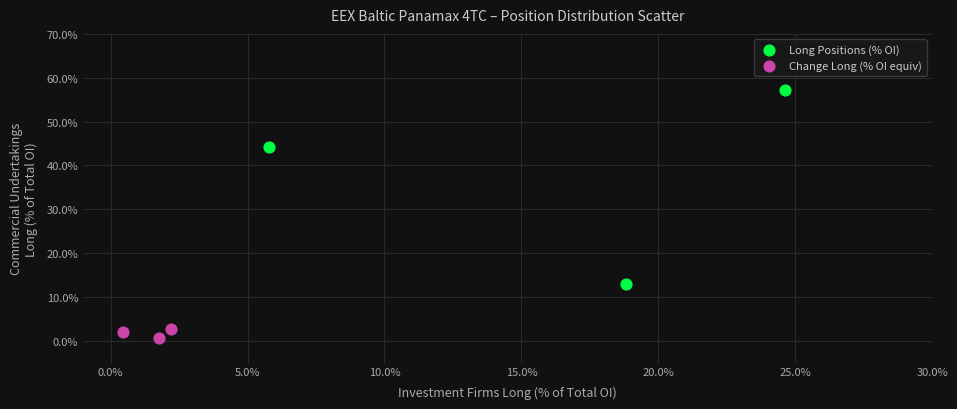

Which series reaches the maximum Y coordinate?

Long Positions (% OI)